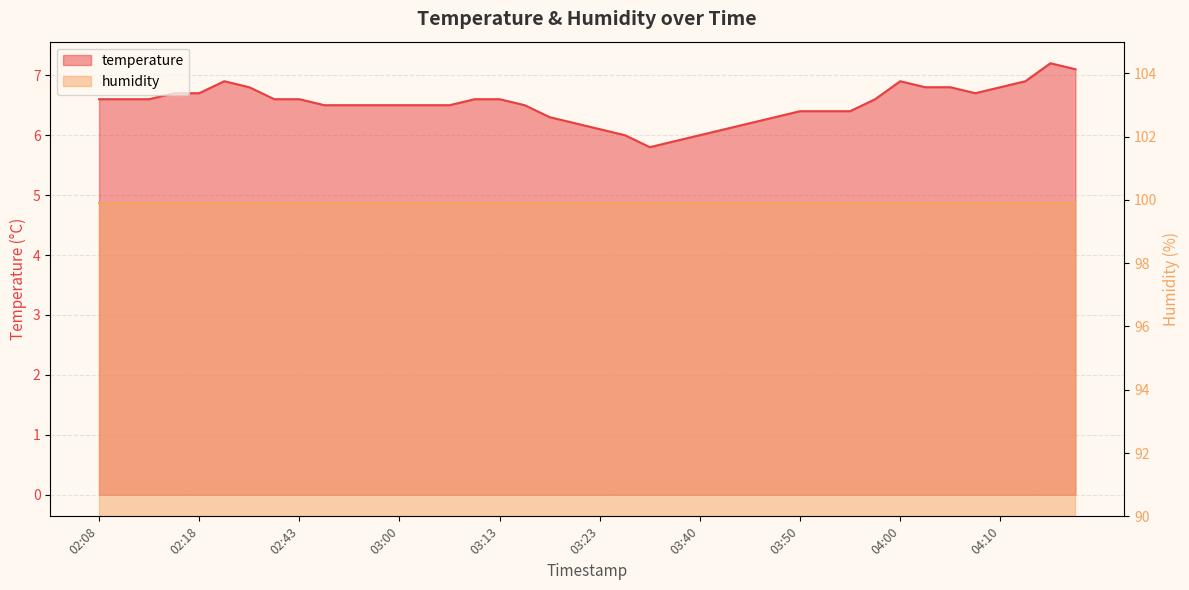

Rank the categories by value from highest to lowest.

04:15, 04:17, 02:27, 04:00, 04:12, 02:35, 04:03, 04:05, 04:10, 02:15, 02:18, 04:07, 02:08, 02:10, 02:13, 02:40, 02:43, 03:10, 03:13, 03:58, 02:45, 02:48, 02:57, 03:00, 03:05, 03:07, 03:15, 03:50, 03:53, 03:55, 03:18, 03:48, 03:20, 03:45, 03:23, 03:42, 03:29, 03:40, 03:37, 03:34